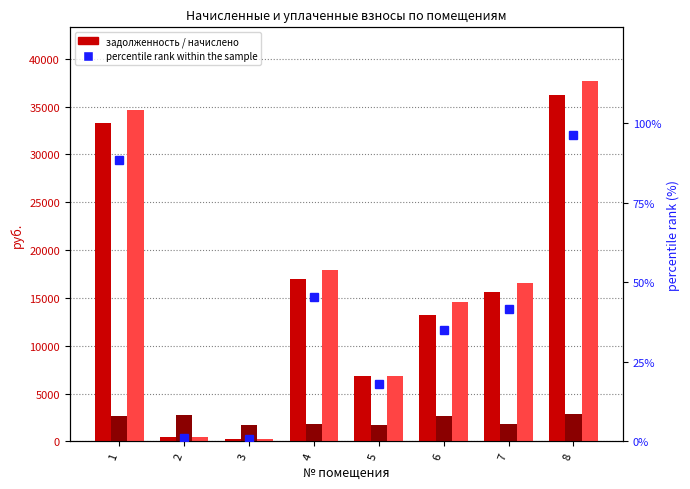

What is the spread (max minus min) of values at 5?

6803.7